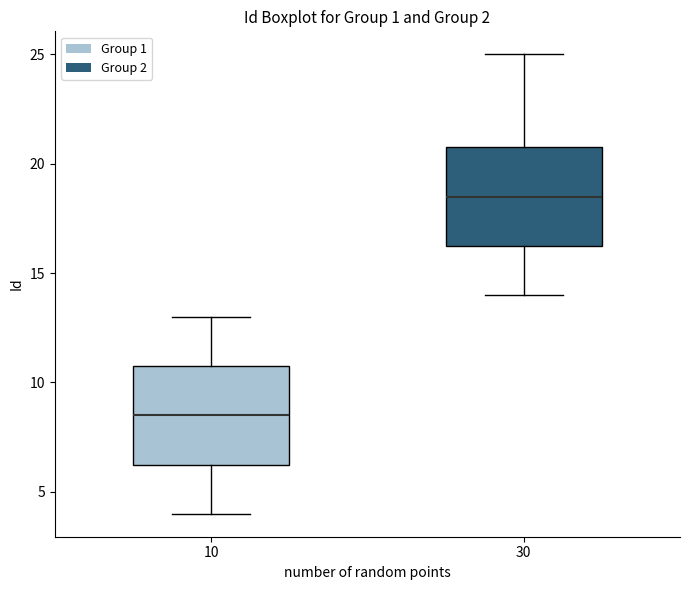

Which box's median line is the highest?

30